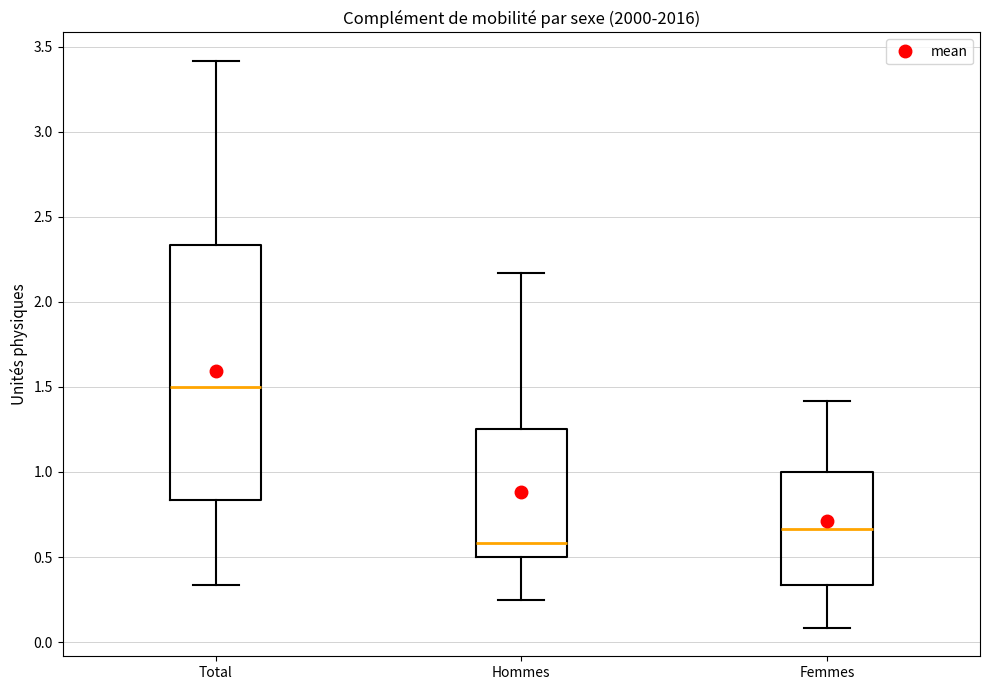

Which box has the highest median line?

Total